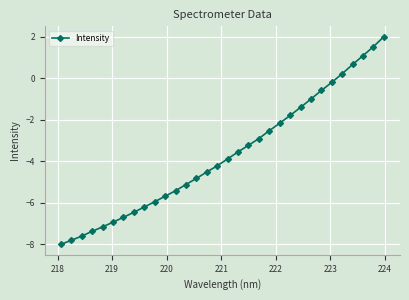

What is the sum of all values?

-117.7